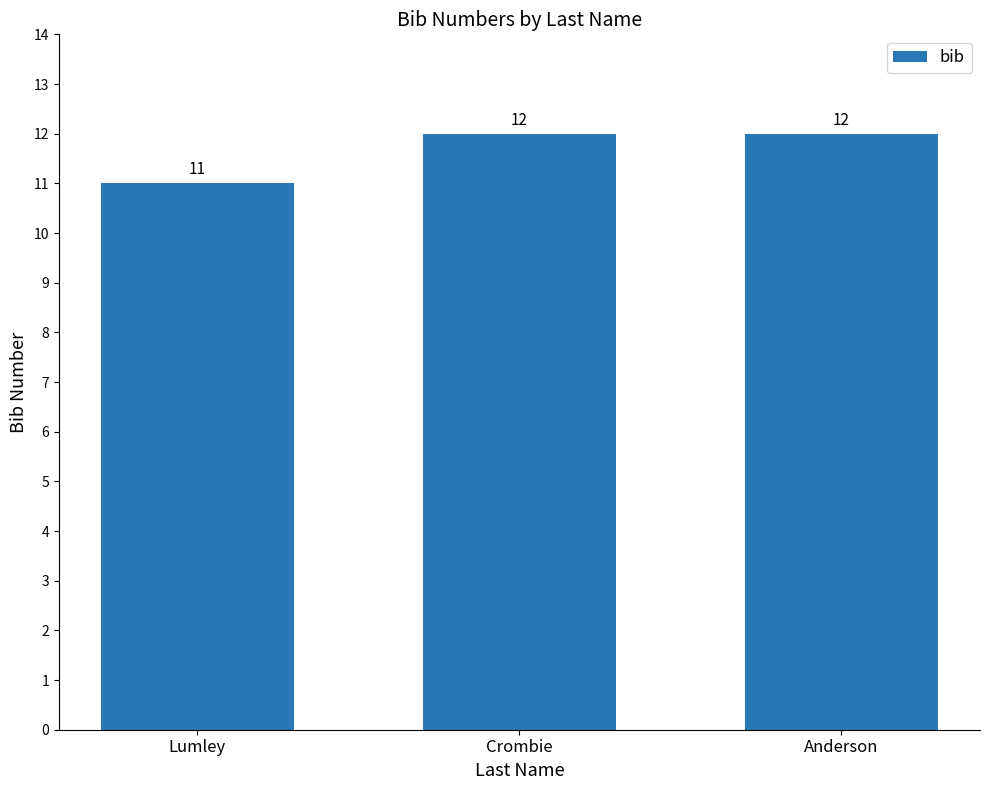

True or false: the data shows 16 at Lumley.

False